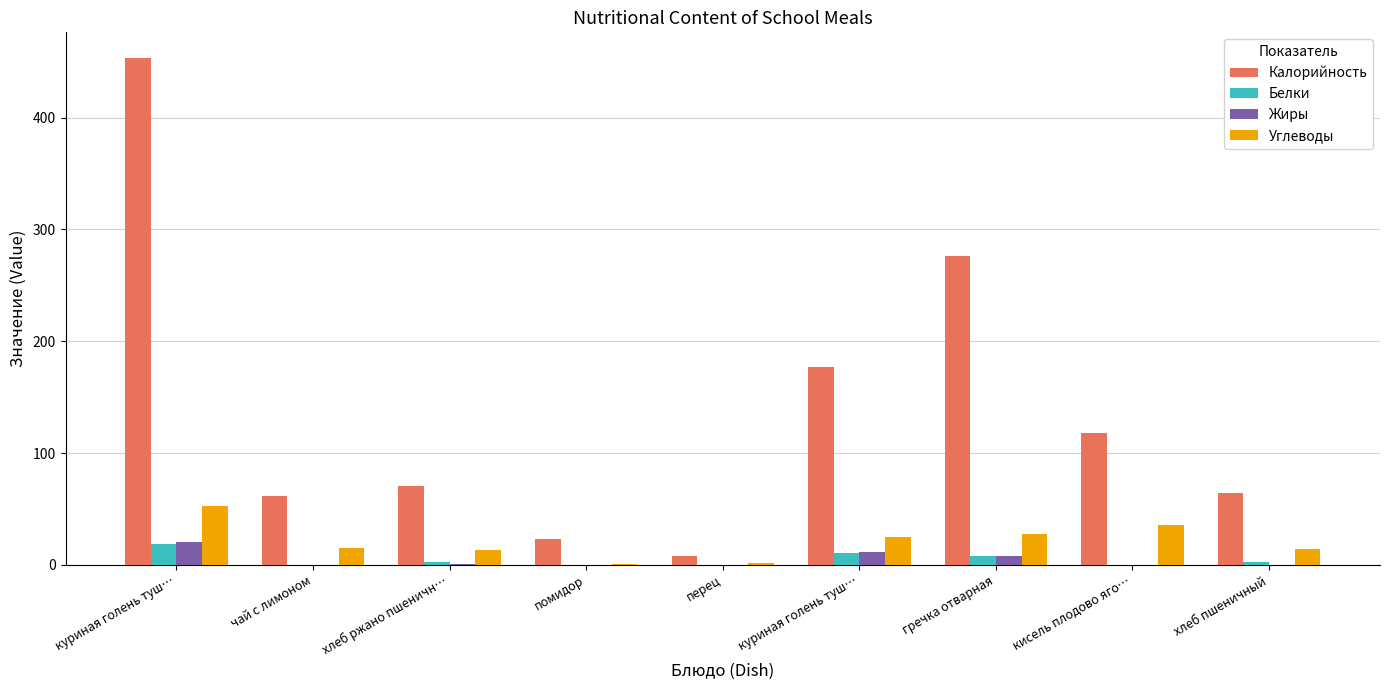

Between хлеб ржано пшеничн… and кисель плодово яго…, which series saw the biggest shift?

Калорийность